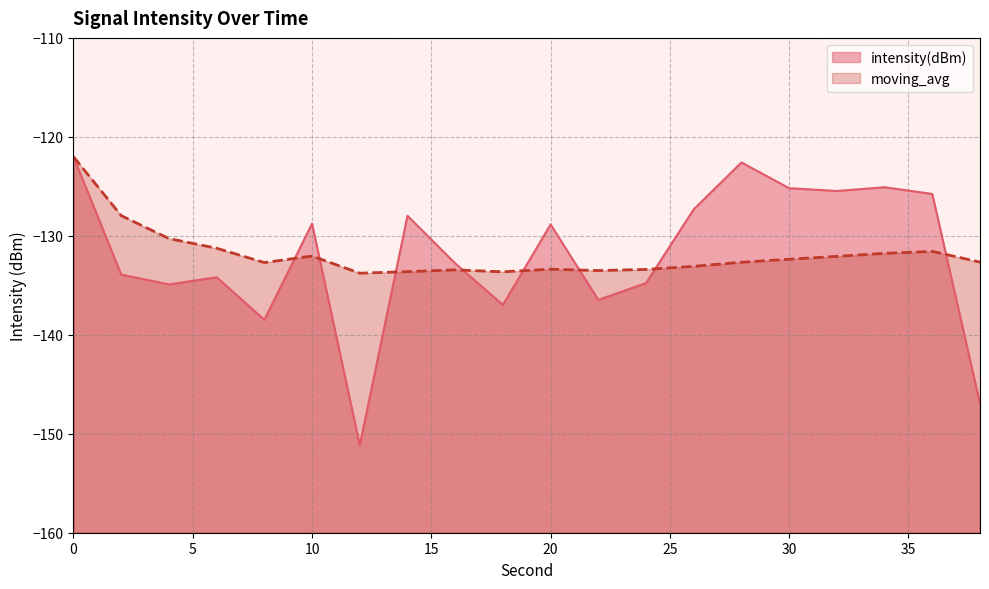

The value of intensity(dBm) at 38 is -38.7. True or false?

False